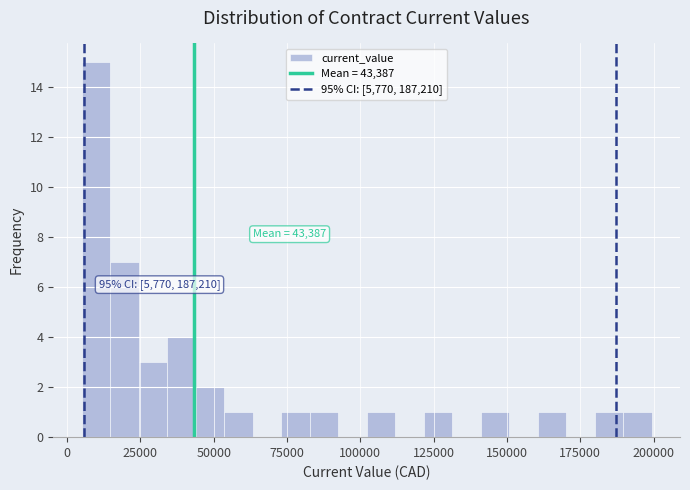

Around what value on the x-axis is the tallest bar? Give the approximate position of its centre, as read against the axis.

10000